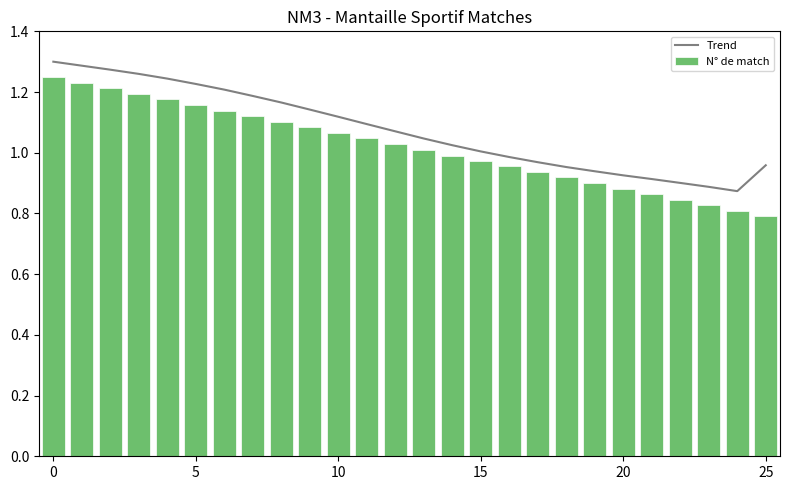

What is the spread (max minus min) of values at 20?

0.1